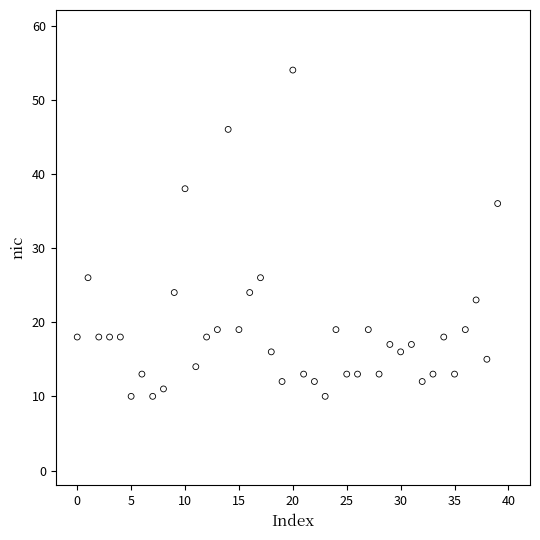

What is the range of Y values (max minus min)?

44